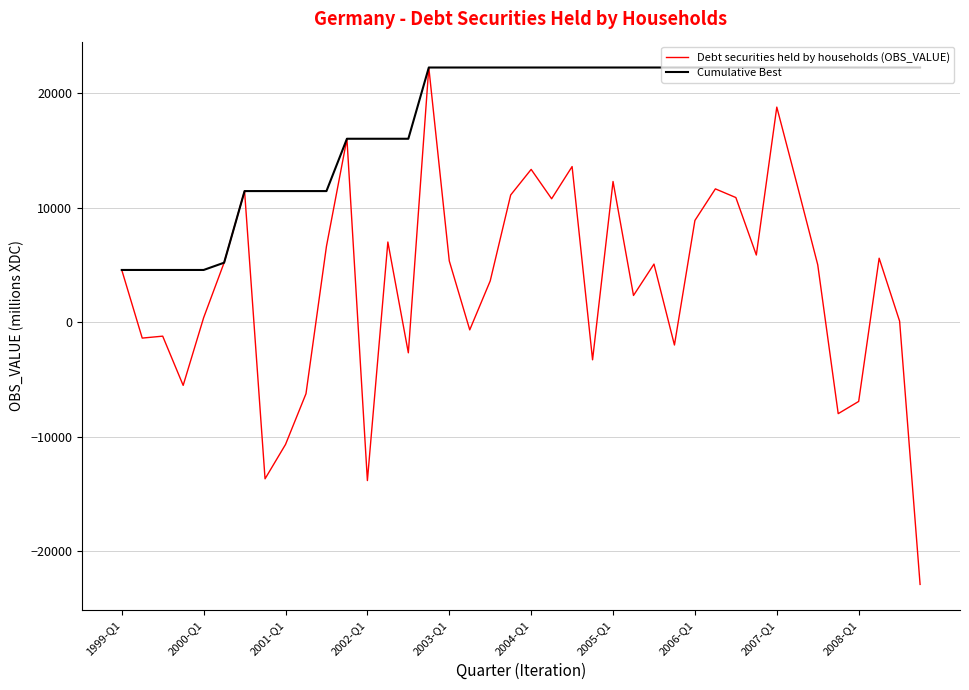

What is the highest value of the Cumulative Best series?

22265